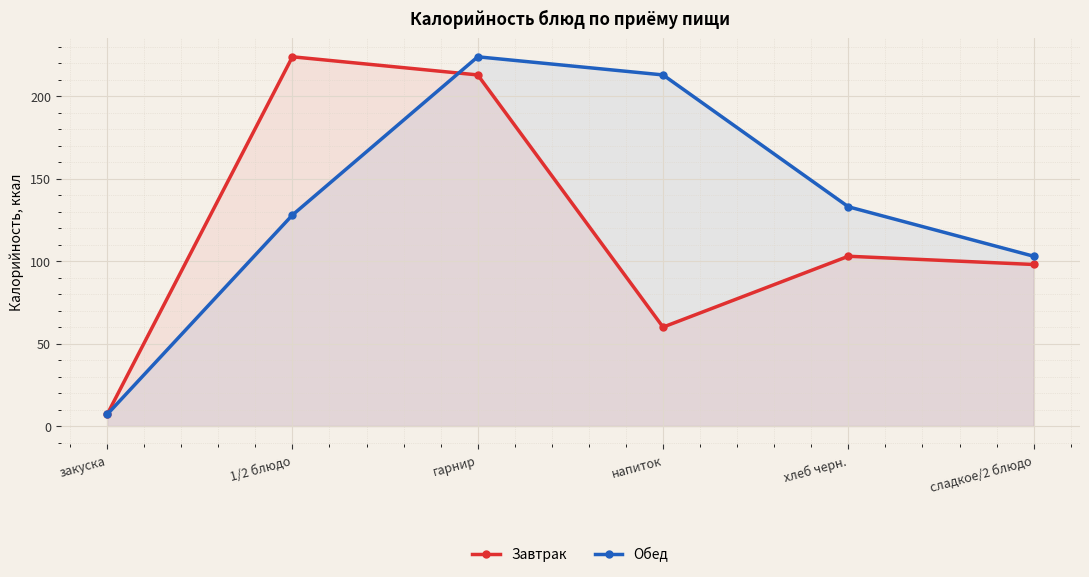

How many lines are shown in the chart?

2